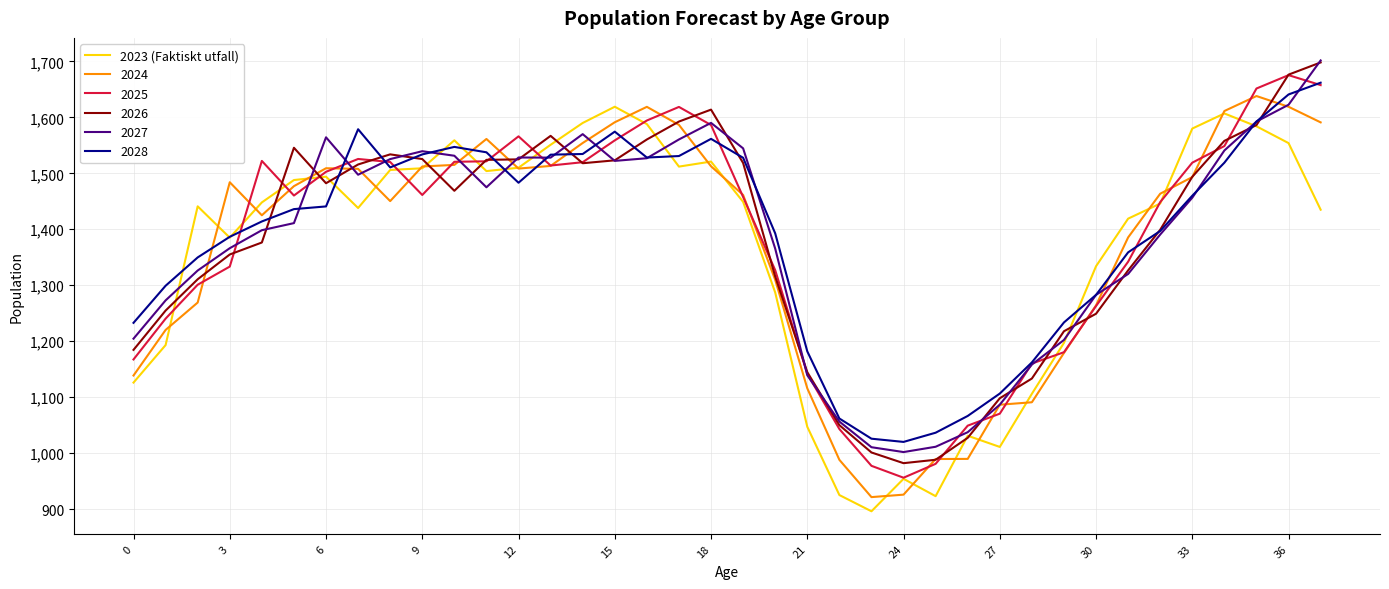

After their last crossing, which series has the higher values: 2028 or 2024?

2028